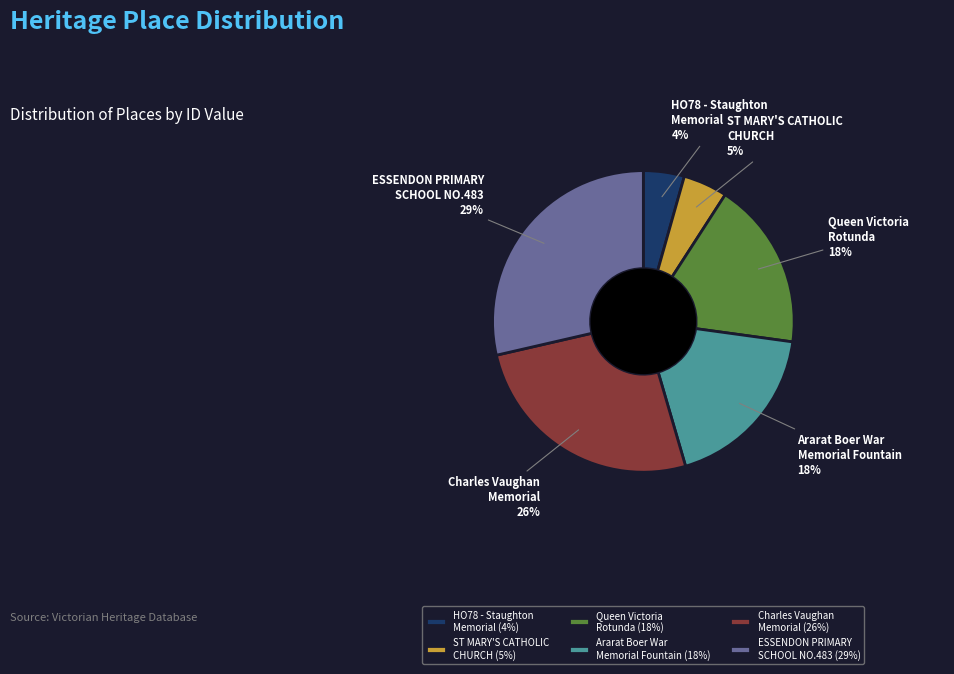

To the nearest percent, what percentage of the pie is HO78 - Staughton Memorial?

4%